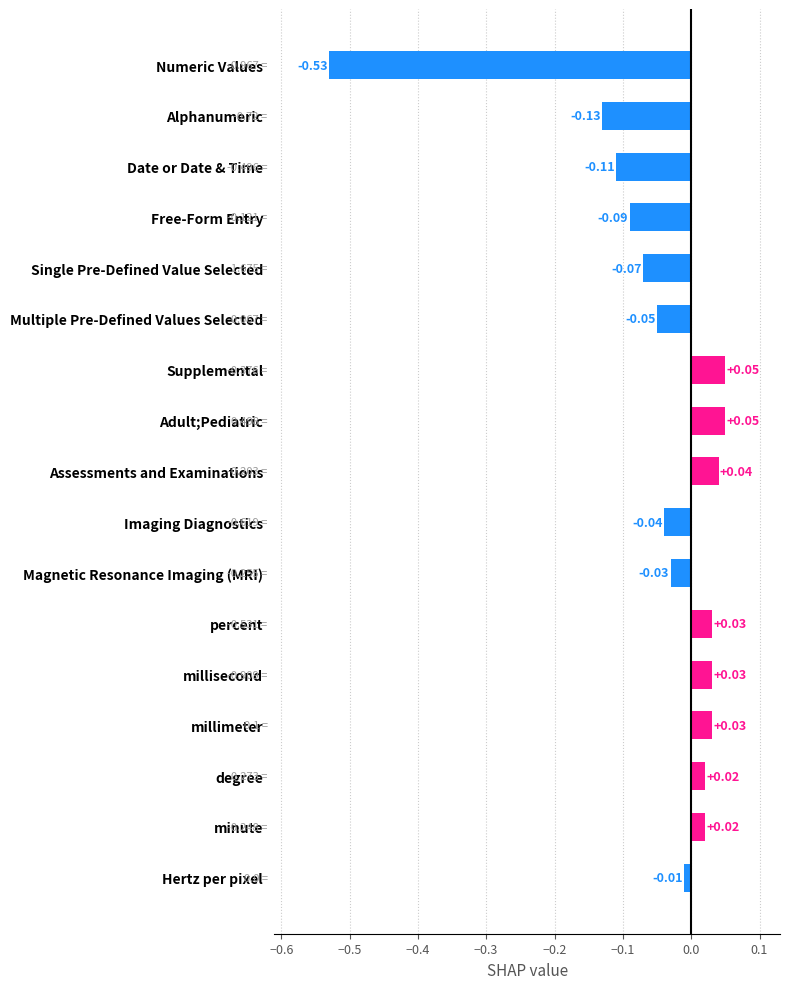

At which label is the value closest to 0?

Hertz per pixel